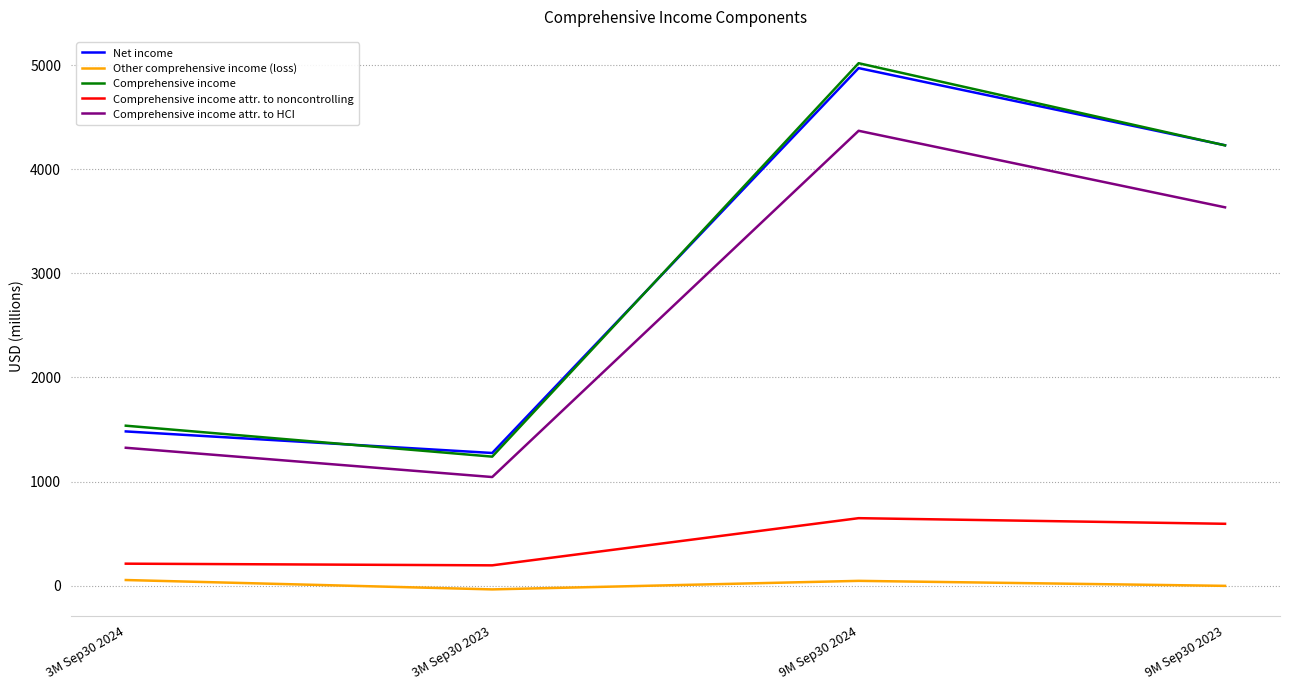

List the labels in order of Net income value, largest first.

9M Sep30 2024, 9M Sep30 2023, 3M Sep30 2024, 3M Sep30 2023